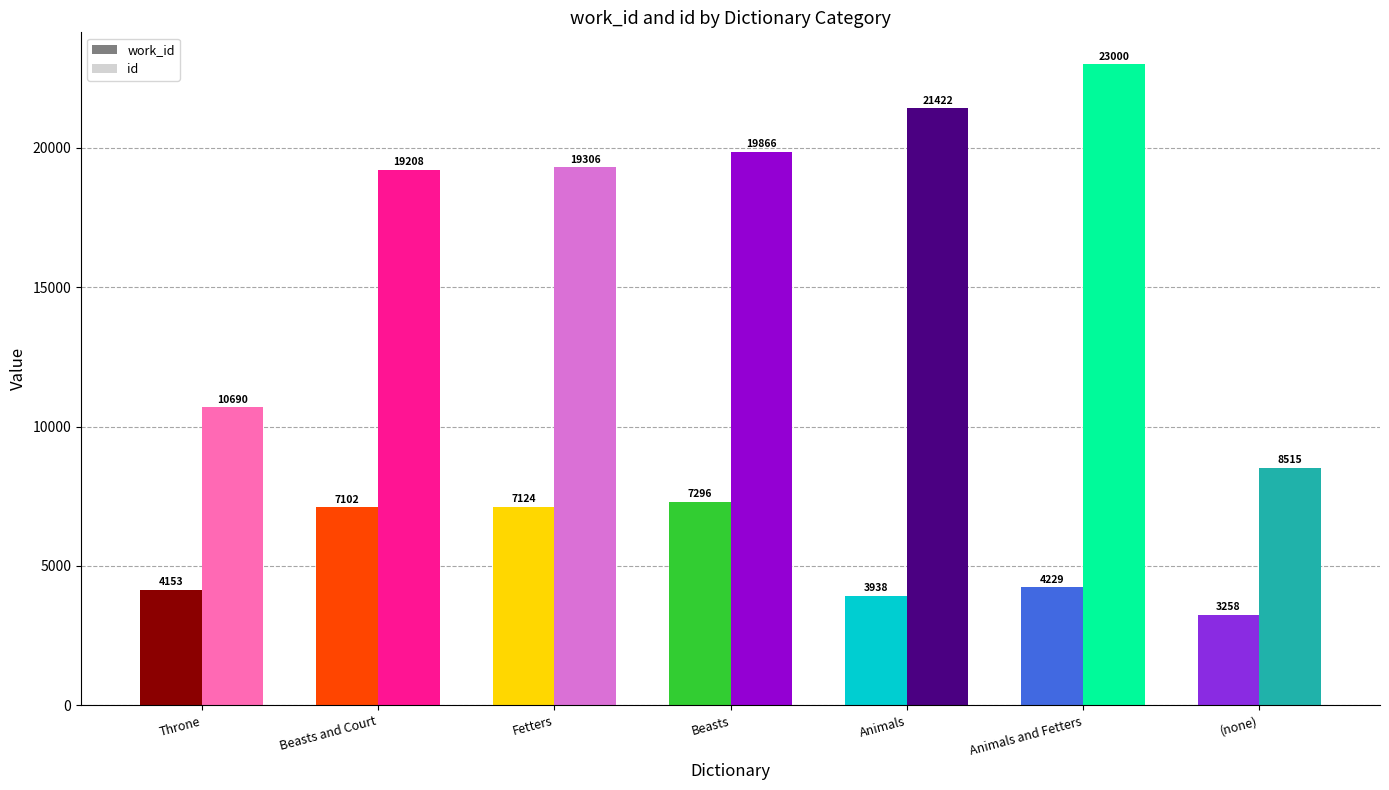

What is the greatest value displayed?

23000